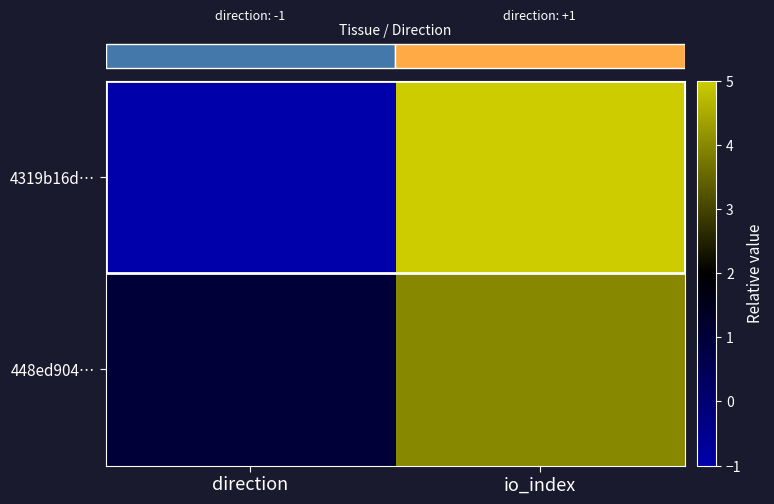

What is the highest value of the 4319b16d… series?

5